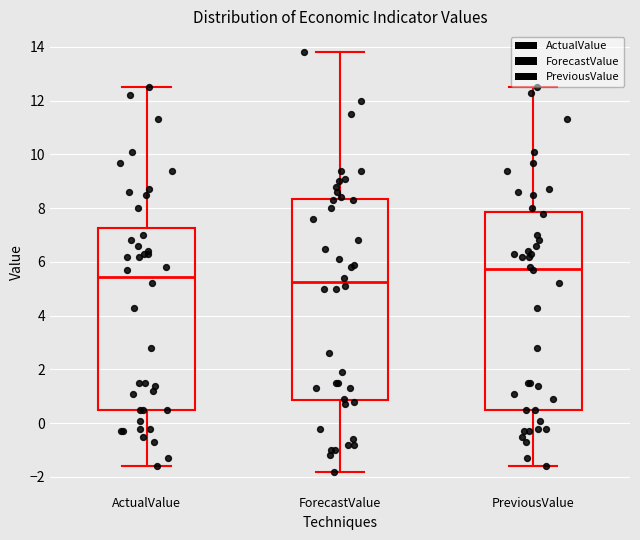

Reading left to right, read every box against the y-axis: the position of its median line, the range the box covers, and the ends of its whiskers. The values are not printed on the chart, so give them approximately, as read against the axis.

ActualValue: median 5.4, box 0.6 to 7.2, whiskers -1.6 to 12.6
ForecastValue: median 5.2, box 0.8 to 8.4, whiskers -1.8 to 13.8
PreviousValue: median 5.8, box 0.6 to 7.8, whiskers -1.6 to 12.6